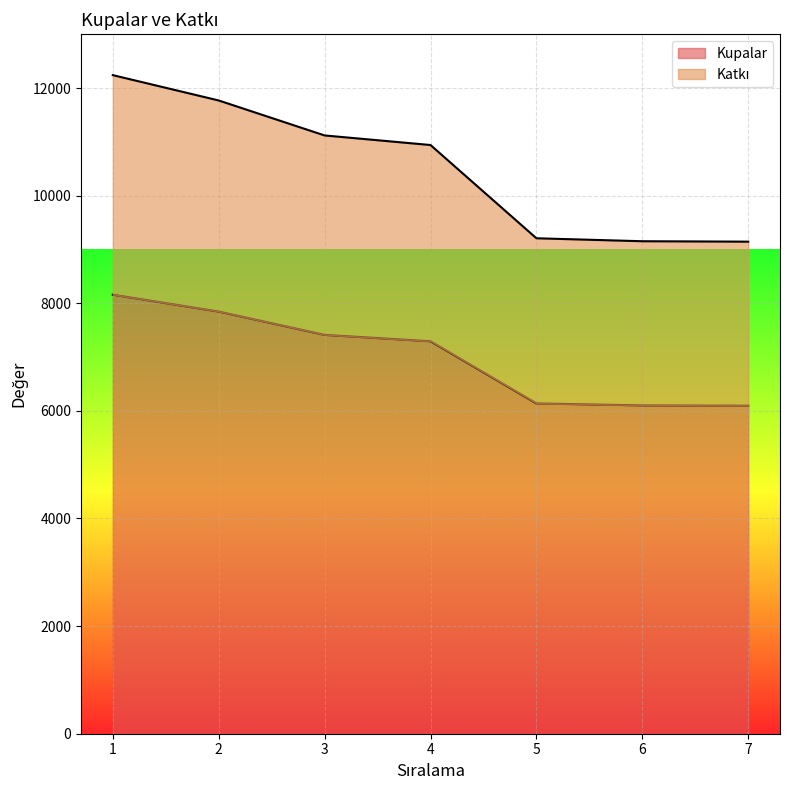

At which label is Katkı closest to 10692?

4